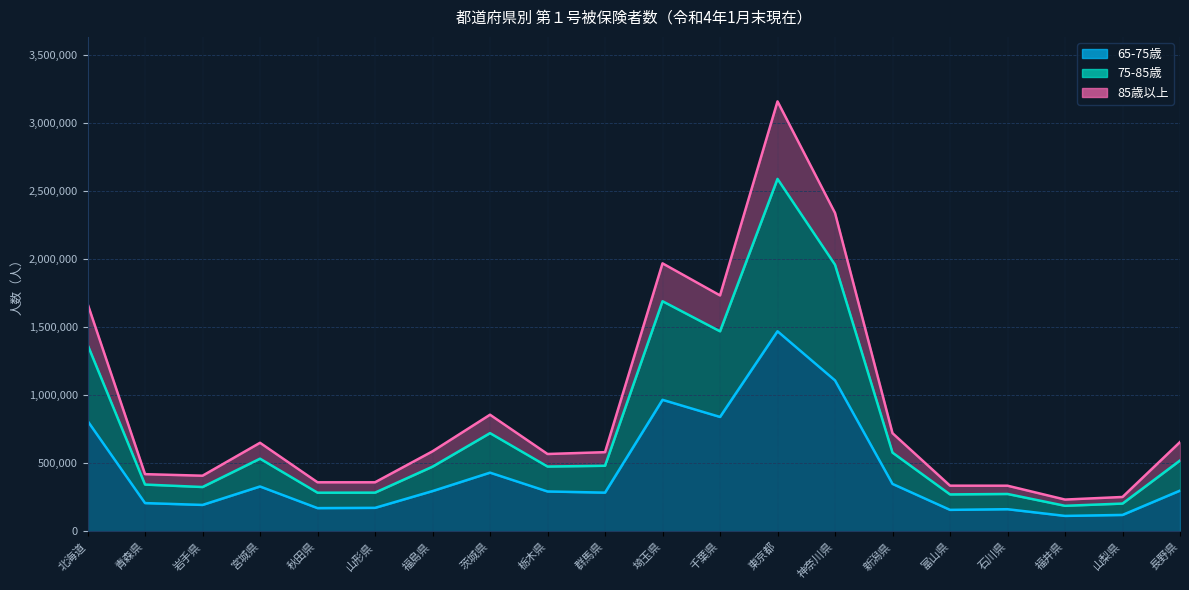

What is the label of the 19th point from the left?

山梨県